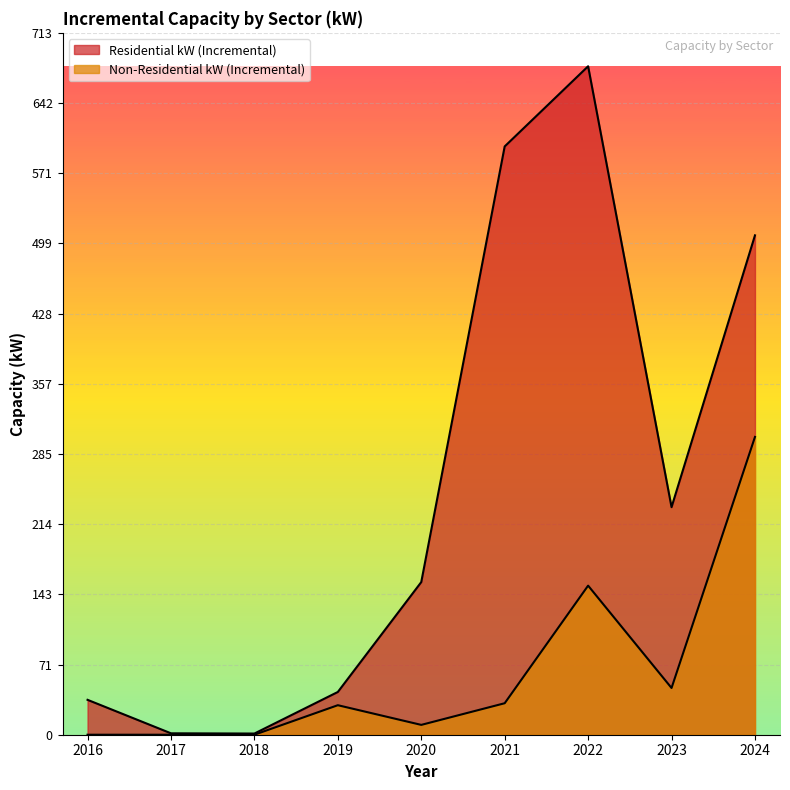

How many lines are shown in the chart?

2